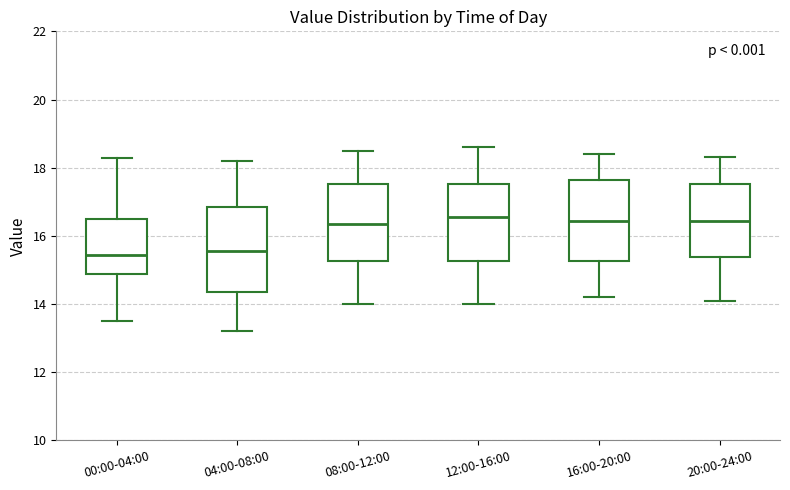

Reading left to right, read every box against the y-axis: the position of its median line, the range the box covers, and the ends of its whiskers. The values are not printed on the chart, so give them approximately, as read against the axis.

00:00-04:00: median 15.4, box 14.8 to 16.6, whiskers 13.6 to 18.2
04:00-08:00: median 15.6, box 14.4 to 16.8, whiskers 13.2 to 18.2
08:00-12:00: median 16.4, box 15.2 to 17.6, whiskers 14.0 to 18.6
12:00-16:00: median 16.6, box 15.2 to 17.6, whiskers 14.0 to 18.6
16:00-20:00: median 16.4, box 15.2 to 17.6, whiskers 14.2 to 18.4
20:00-24:00: median 16.4, box 15.4 to 17.6, whiskers 14.2 to 18.4